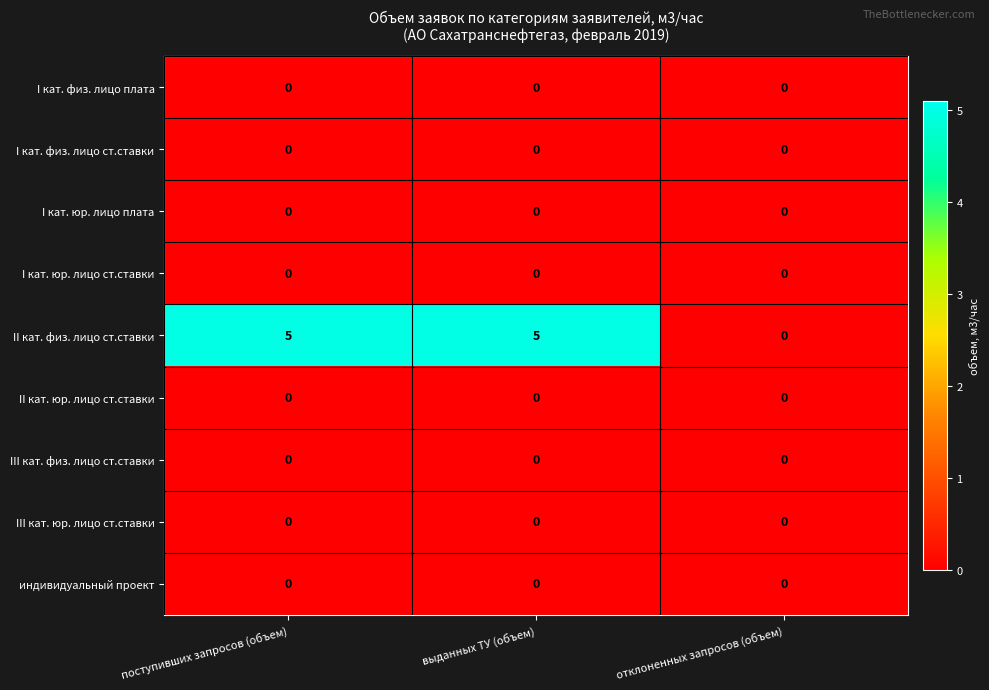

At how many categories does at least one series exceed 3?

2